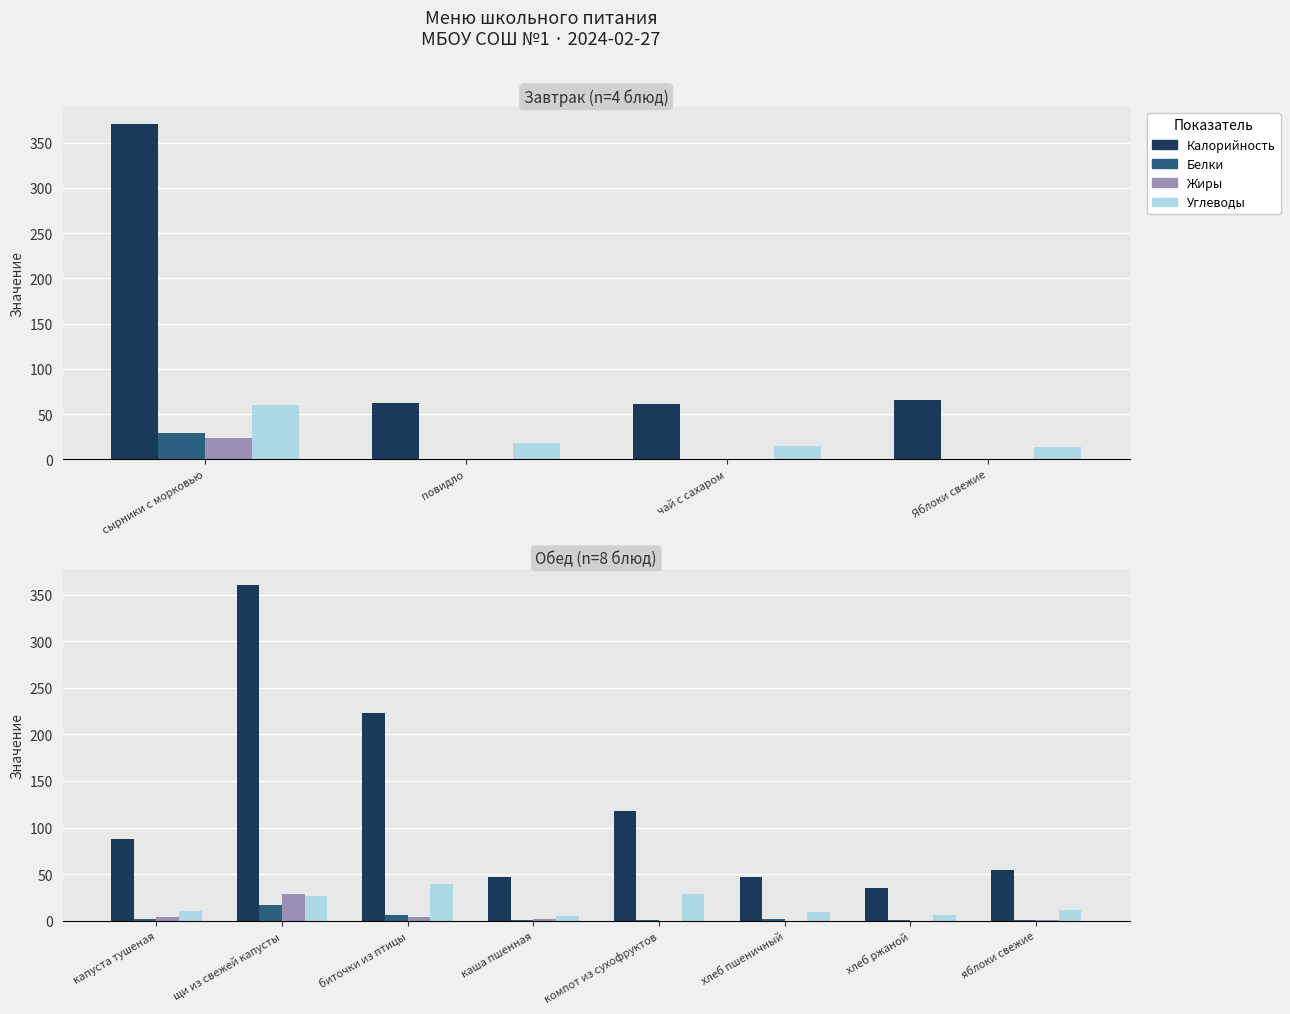

What is the spread (max minus min) of values at яблоки свежие?

54.5